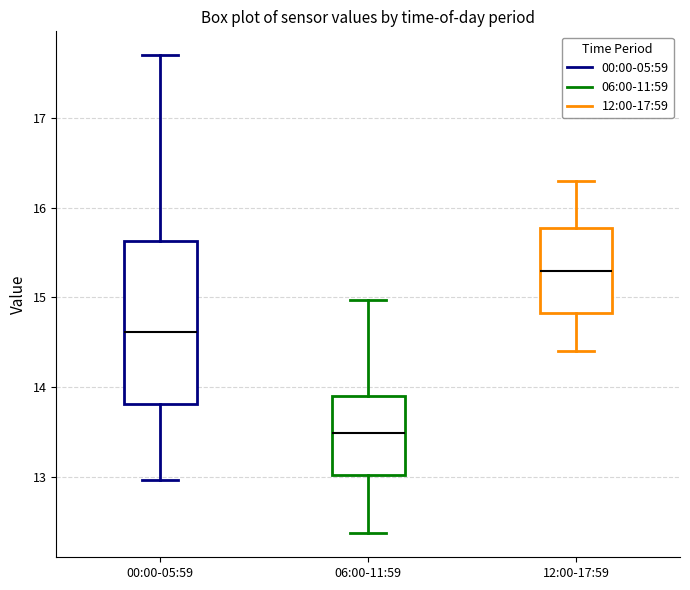

Where is the upper edge of the box for 06:00-11:59 on the y-axis? The values are not printed on the chart, so give them approximately, as read against the axis.

13.9